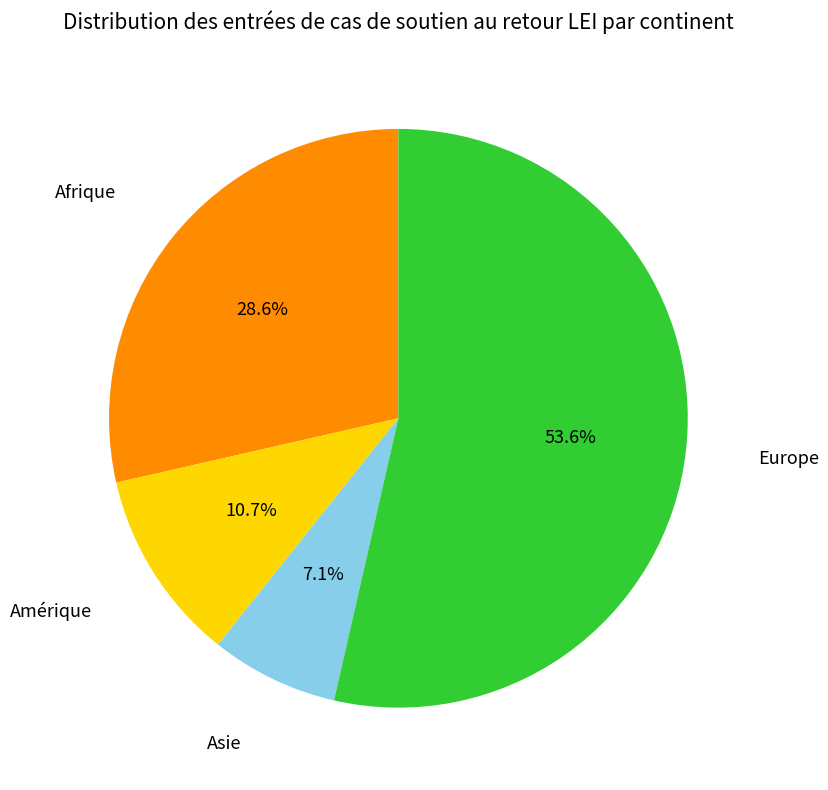

How many segments does this pie chart have?

4